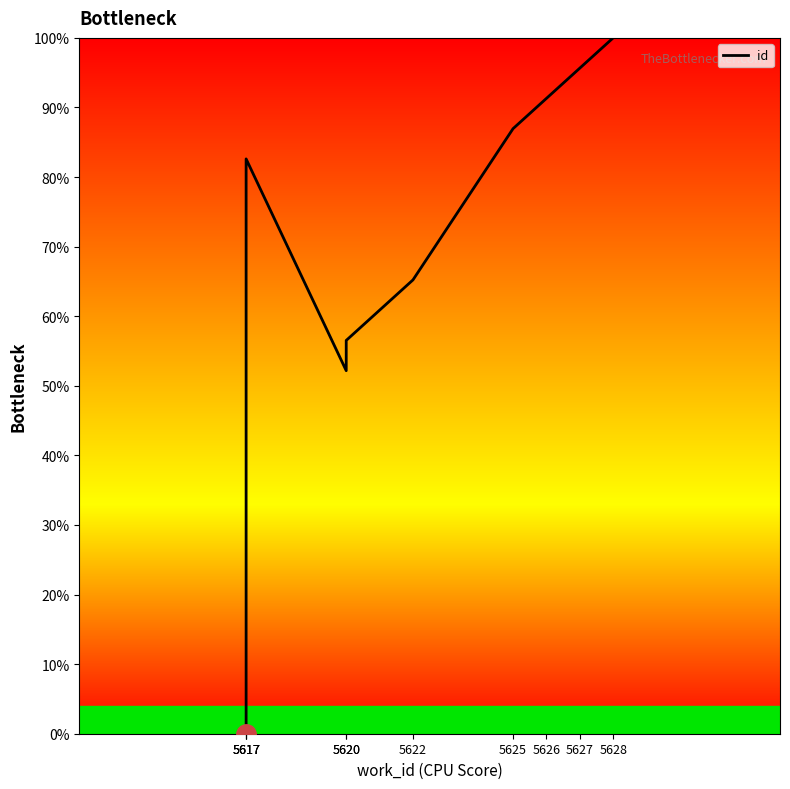

Count the number of values greater than 82.

5